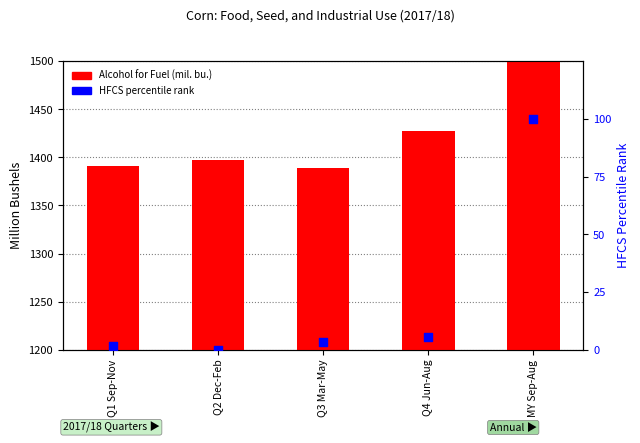

Which series has the largest Y range (max minus min)?

Alcohol for Fuel